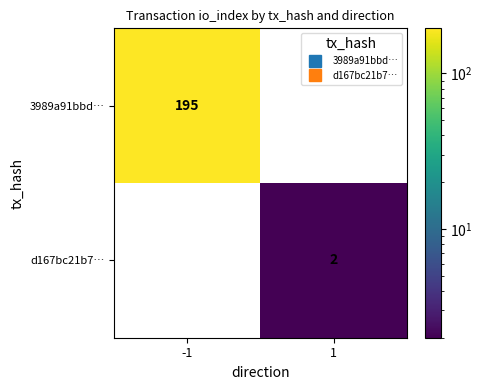

Count the number of data series in this chart.

2